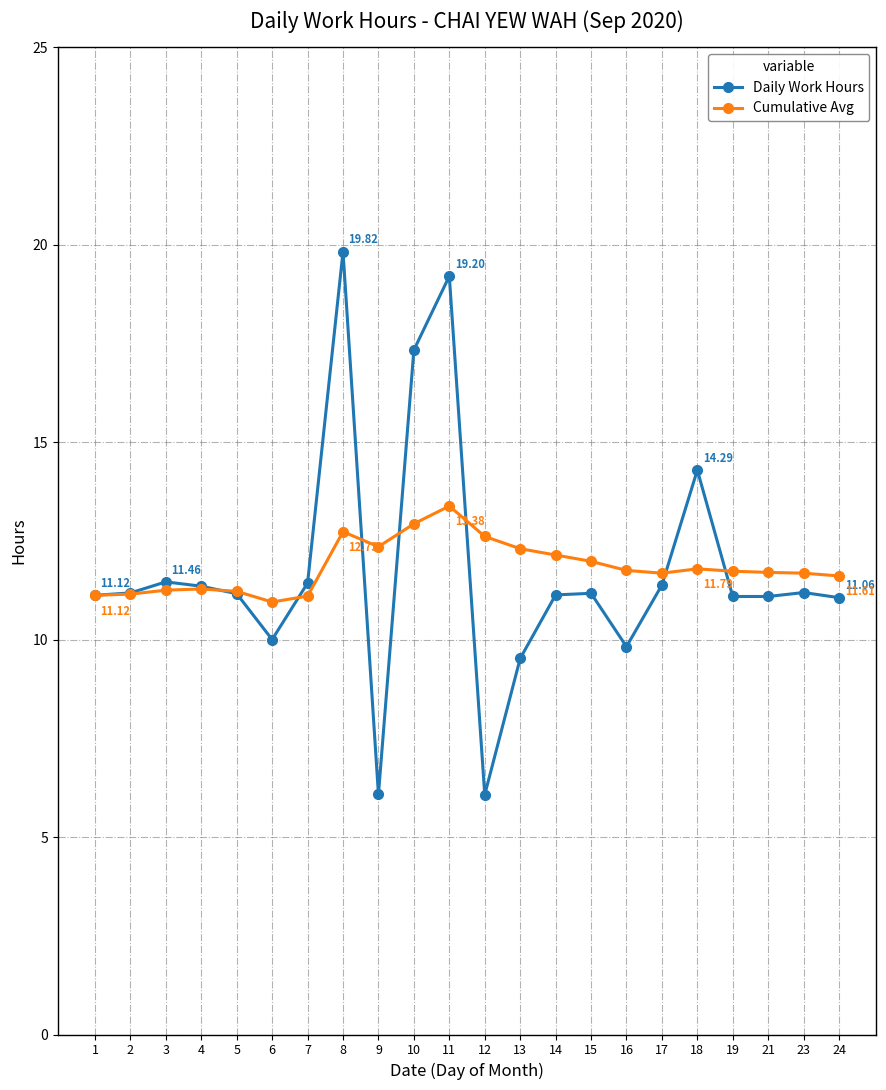

Which series has the largest range (max minus min)?

Daily Work Hours